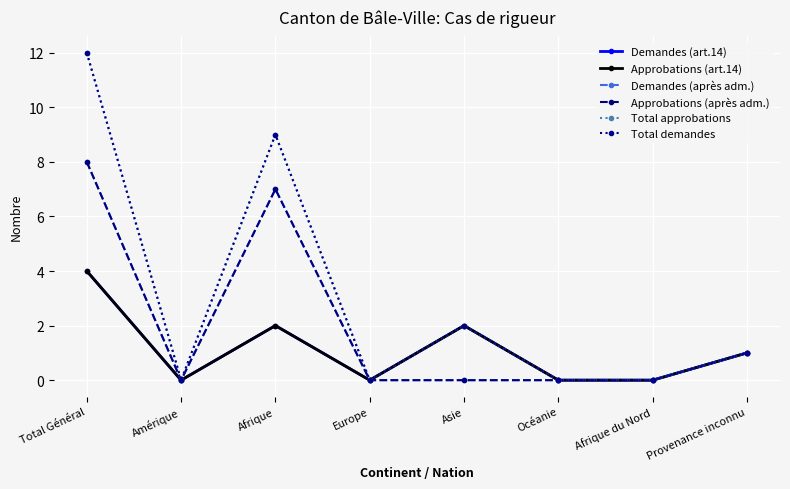

Does the chart have visible grid lines?

Yes